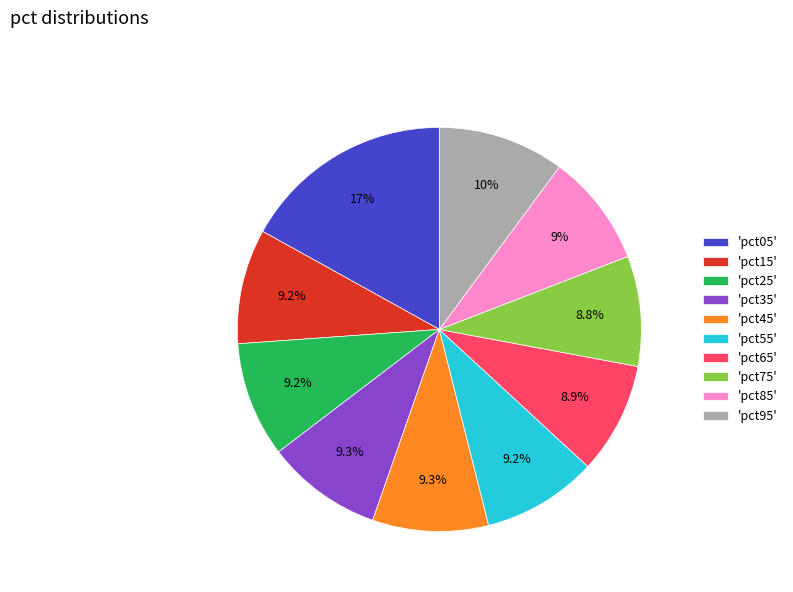

Is the sum of 'pct35' and 'pct85' greater than half?

No